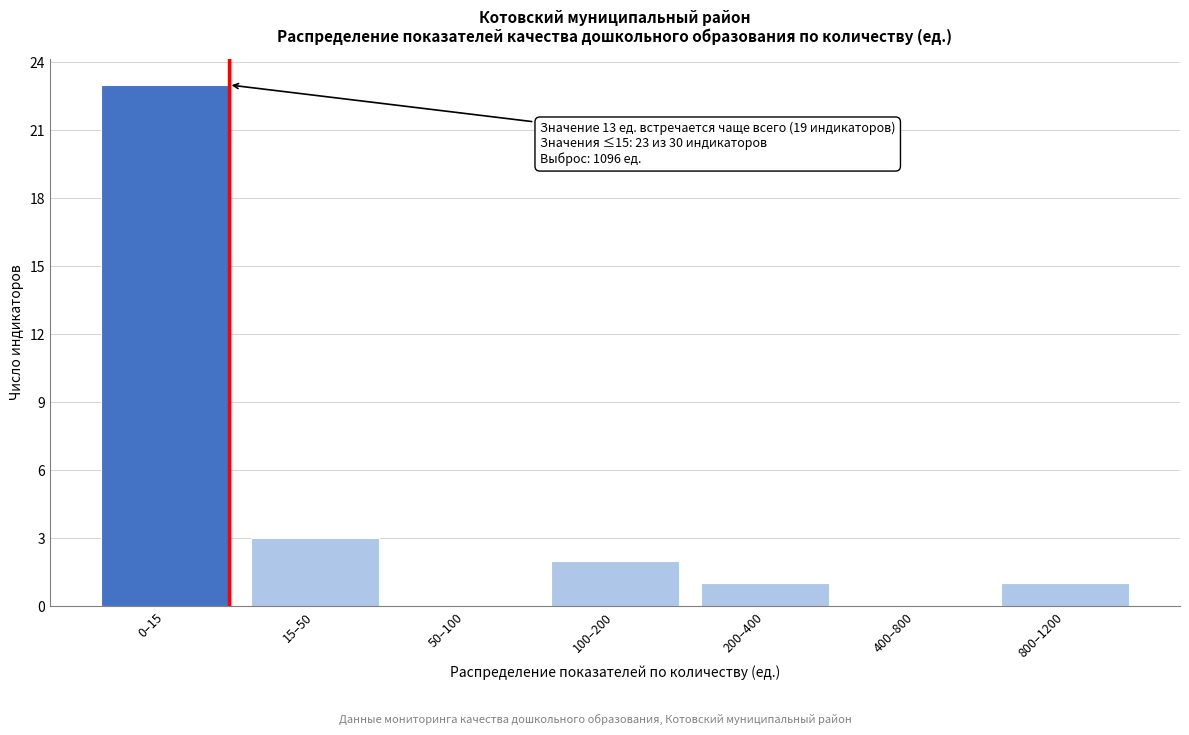

Reading right to left, extract all data points from this chart.

800–1200=1	400–800=0	200–400=1	100–200=2	50–100=0	15–50=3	0–15=23